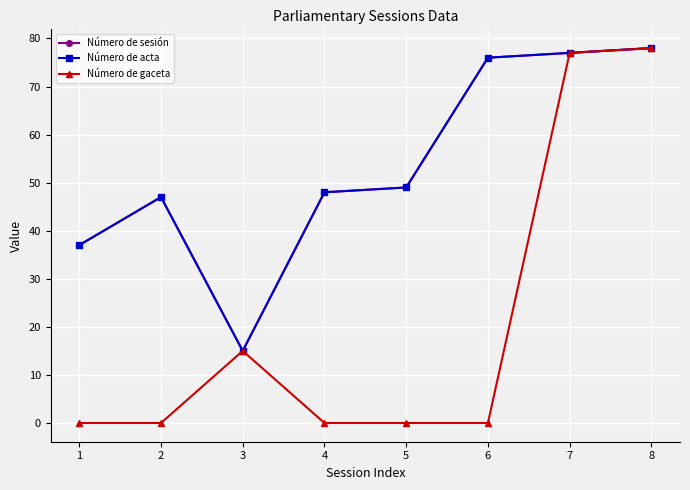

Reading left to right, extract all data points from this chart.

Número de sesión: 37	47	15	48	49	76	77	78
Número de acta: 37	47	15	48	49	76	77	78
Número de gaceta: 0	0	15	0	0	0	77	78